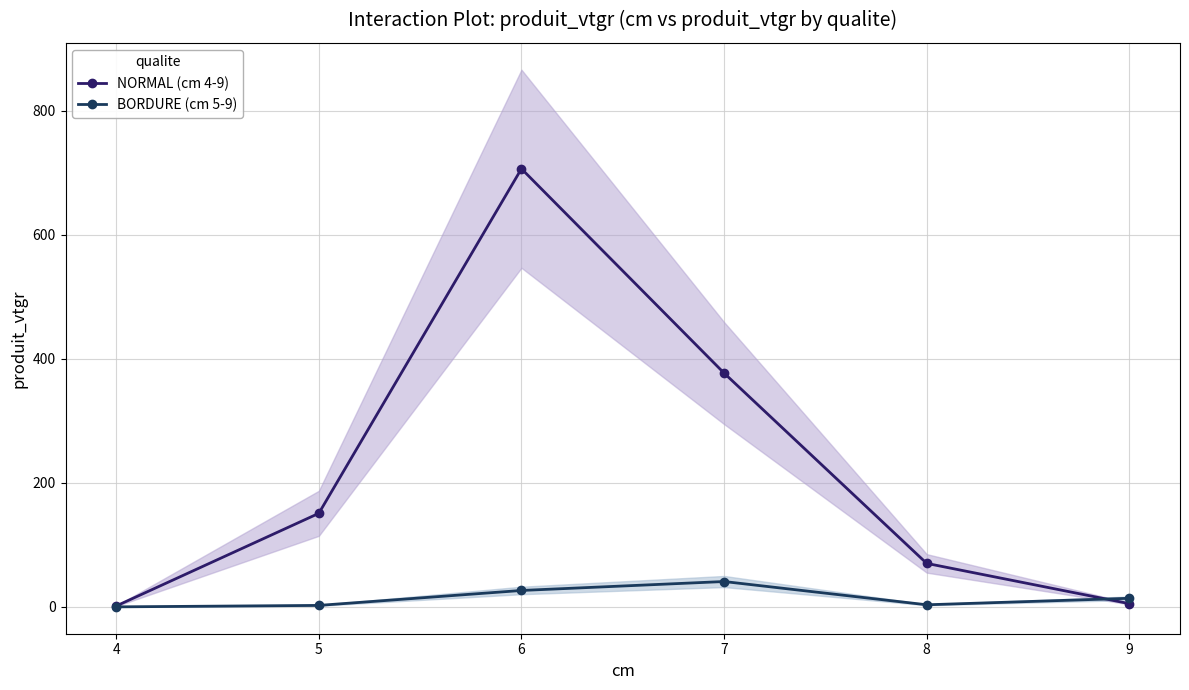

Which label corresponds to the smallest value in the chart?

4